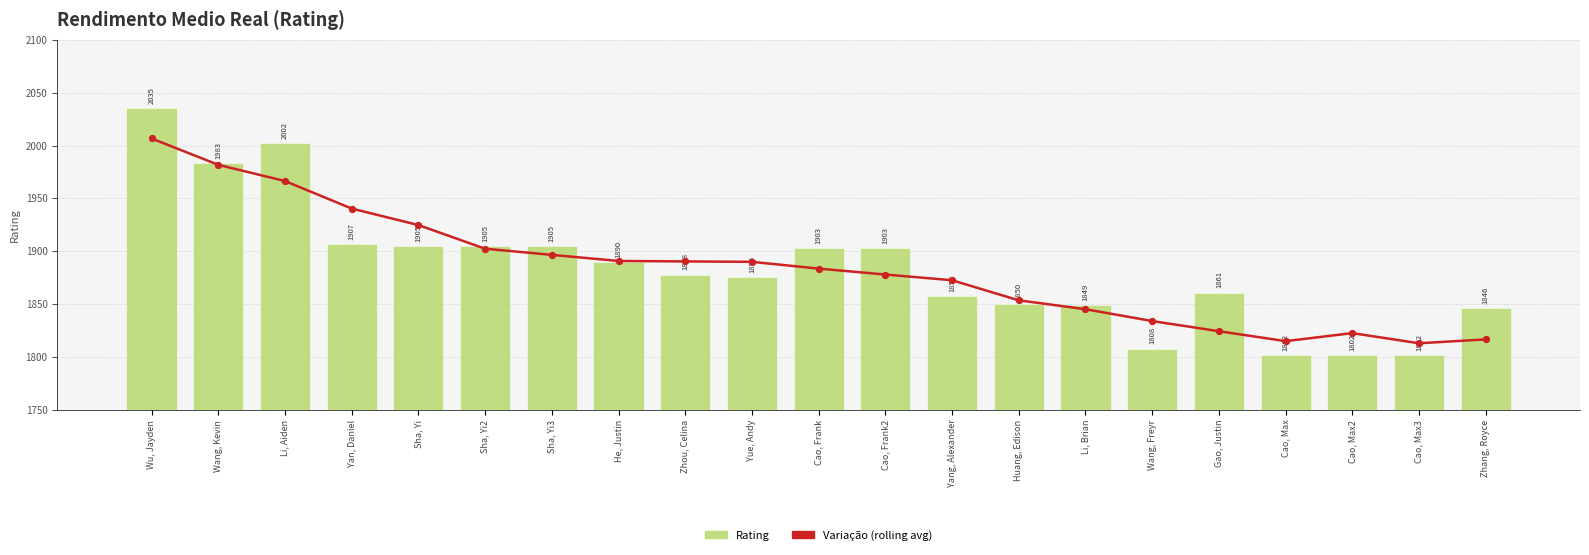

What are all the series names shown in the legend?

Variação (rolling avg), Rating